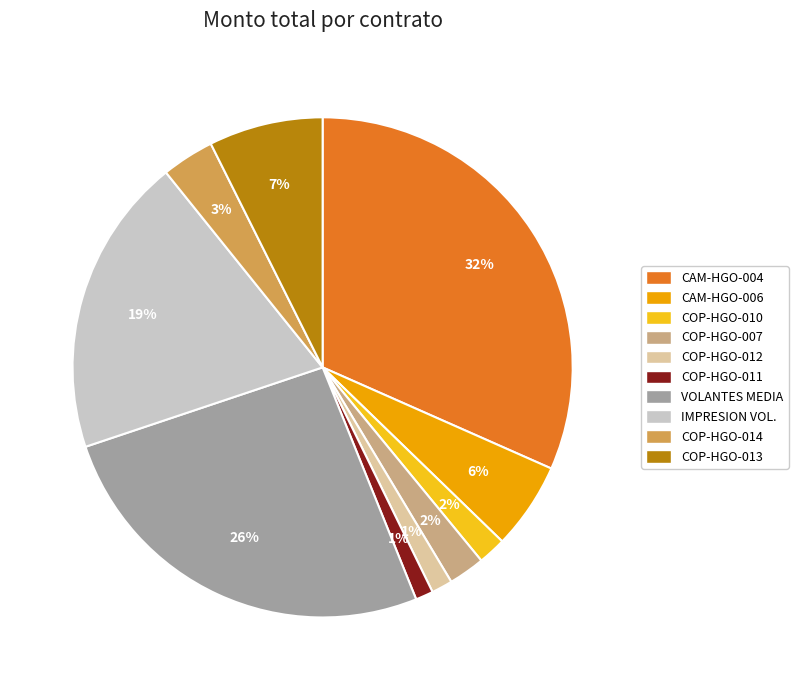

Is there a majority slice in this chart?

No